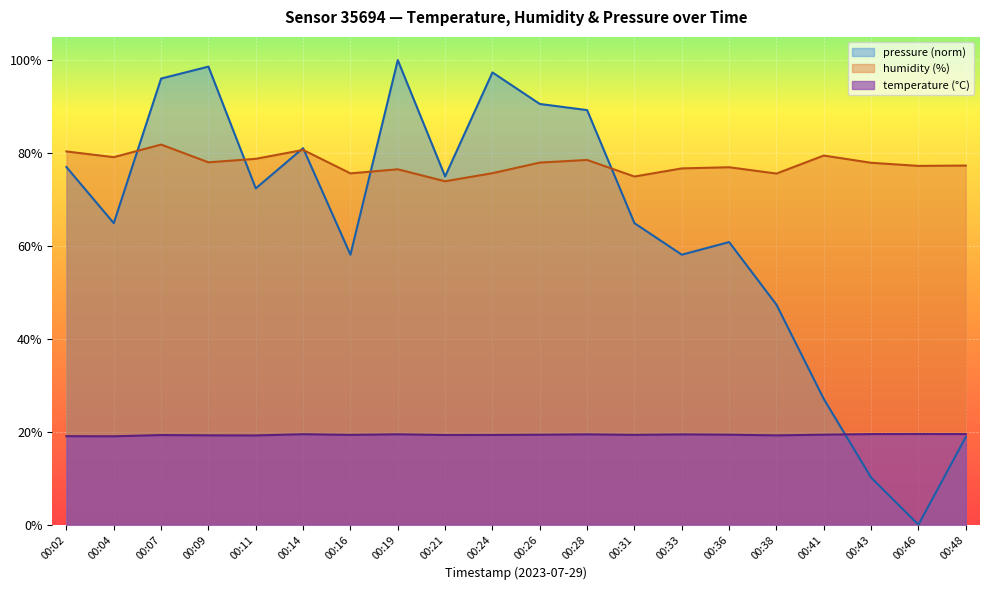

True or false: pressure has a value of 97.4 at 00:24.

True